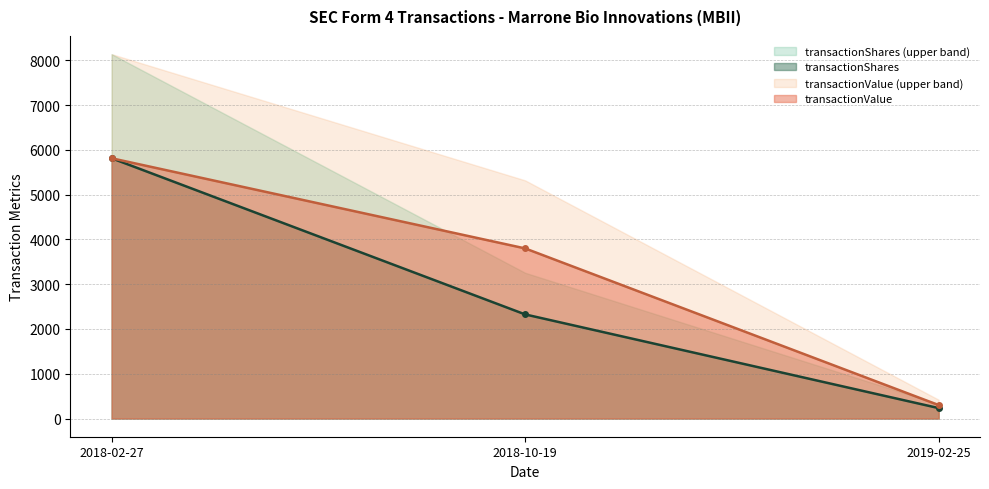

Where does the transactionValue series first go above 3800?

2018-02-27